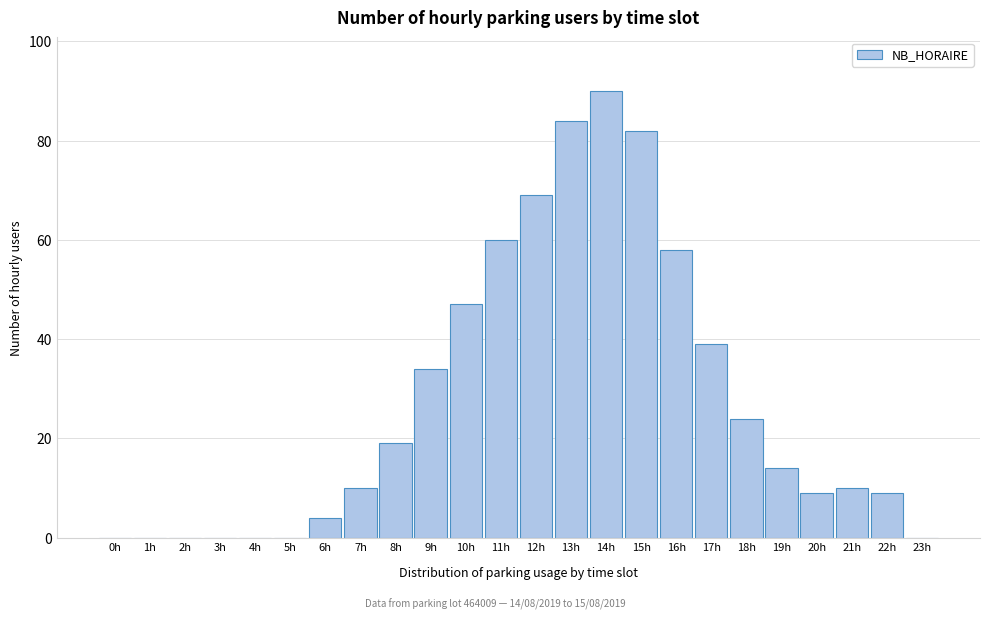

Reading left to right, list all the values displayed in this chart.

0h=0	1h=0	2h=0	3h=0	4h=0	5h=0	6h=4	7h=10	8h=19	9h=34	10h=47	11h=60	12h=69	13h=84	14h=90	15h=82	16h=58	17h=39	18h=24	19h=14	20h=9	21h=10	22h=9	23h=0